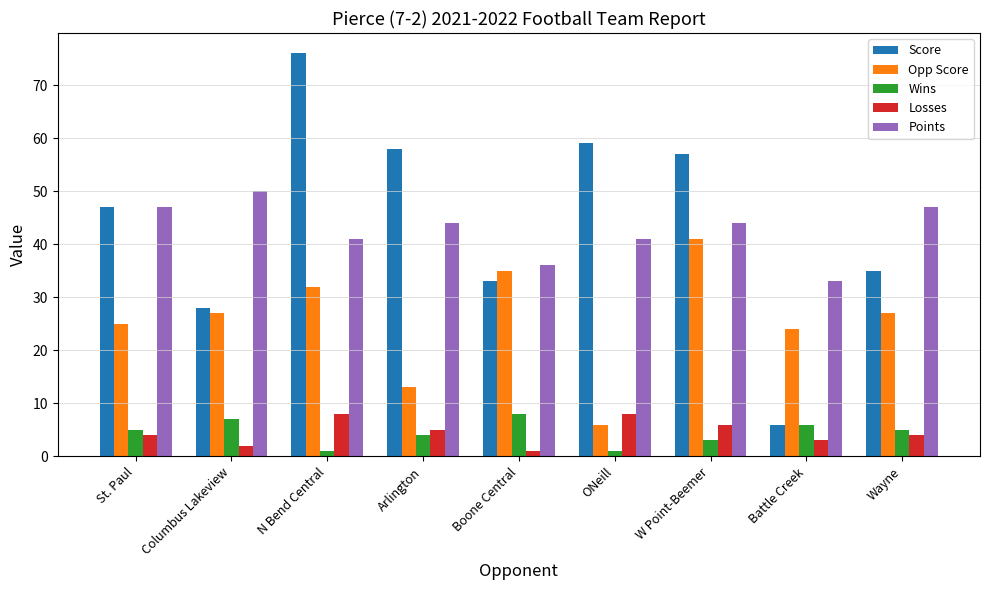

How many values in the Points series are below 44?

4